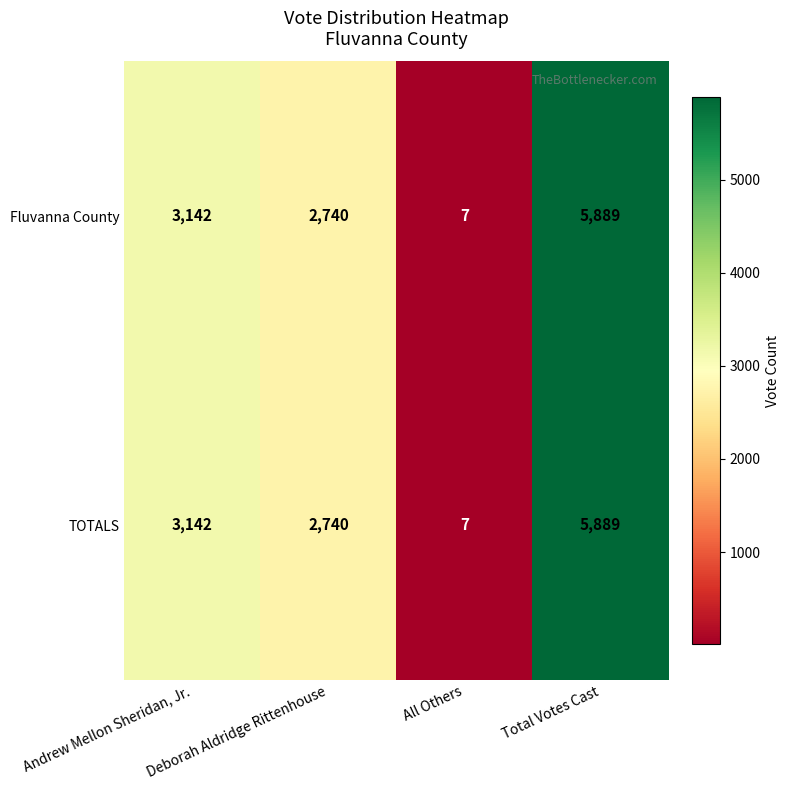

At how many categories does at least one series exceed 669?

3